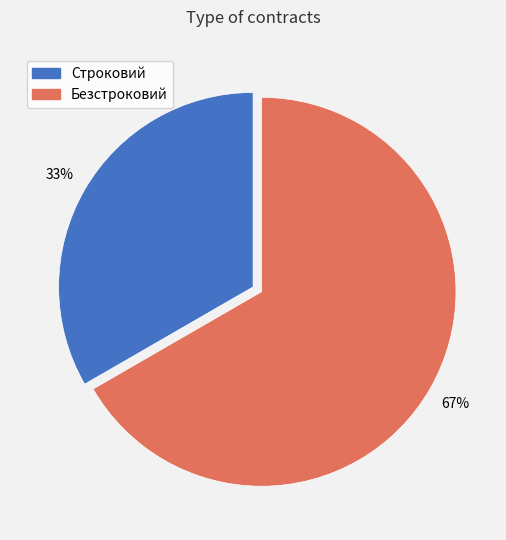

Count the number of slices in the pie.

2